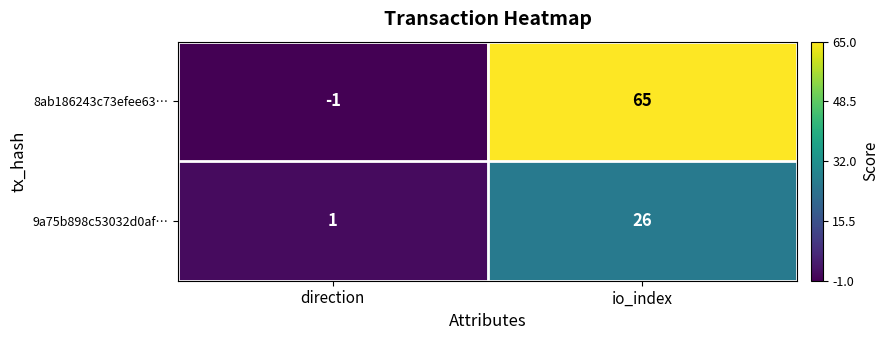

List the series in order of their overall mean, lowest first.

9a75b898c53032d0af…, 8ab186243c73efee63…